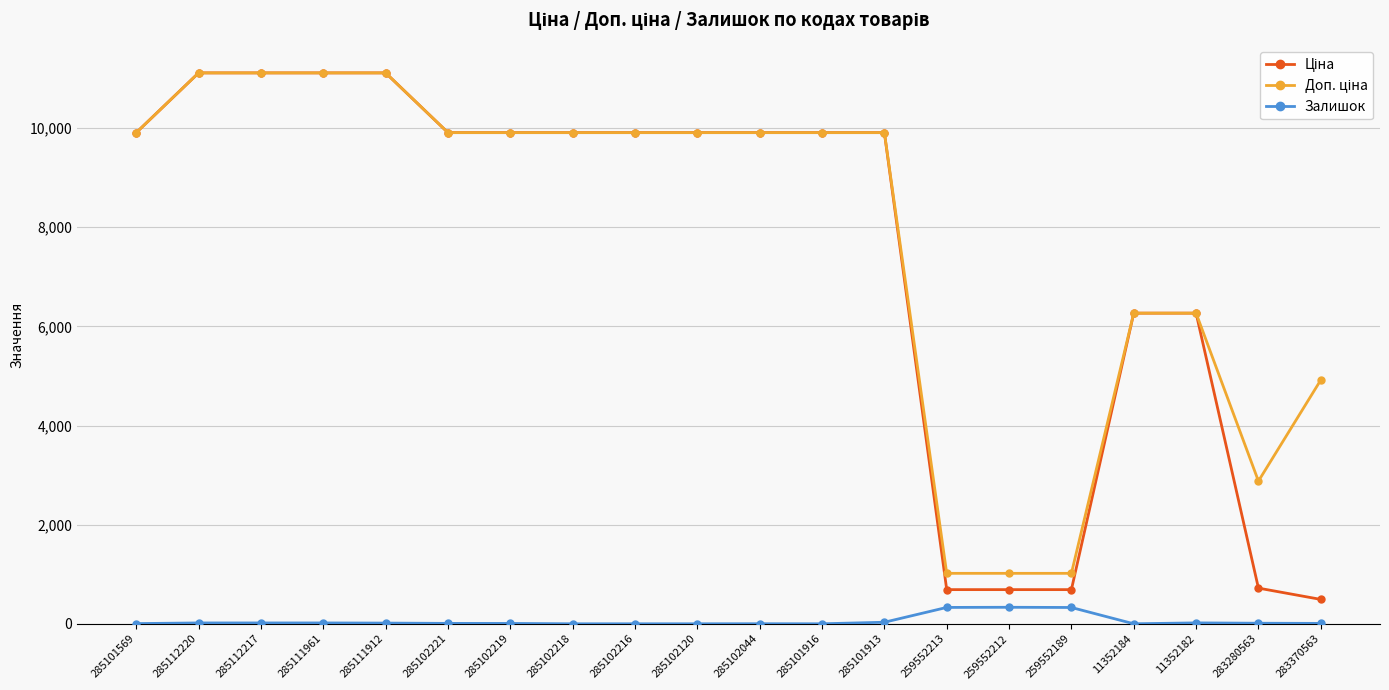

The Залишок series shows 17.0 at 285112217. True or false?

True